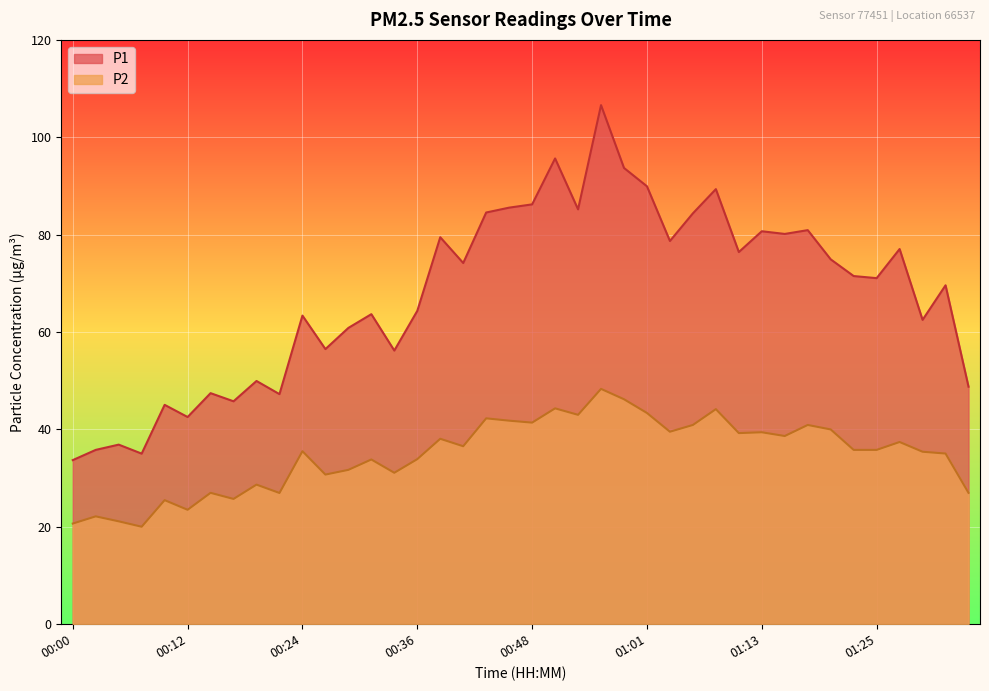

True or false: P2 and P1 cross at least once.

False